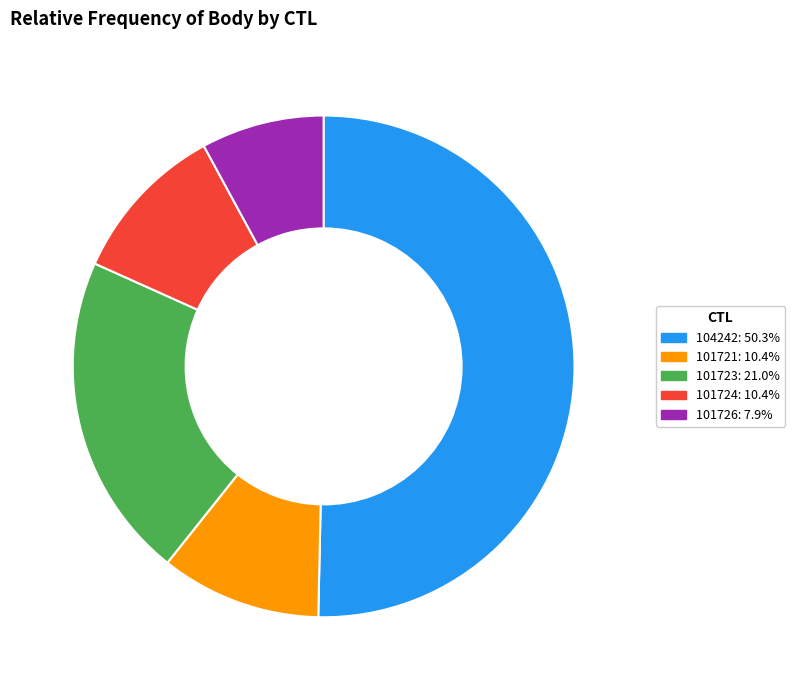

Do 101723: 21.0% and 104242: 50.3% together represent more than half of the pie?

Yes